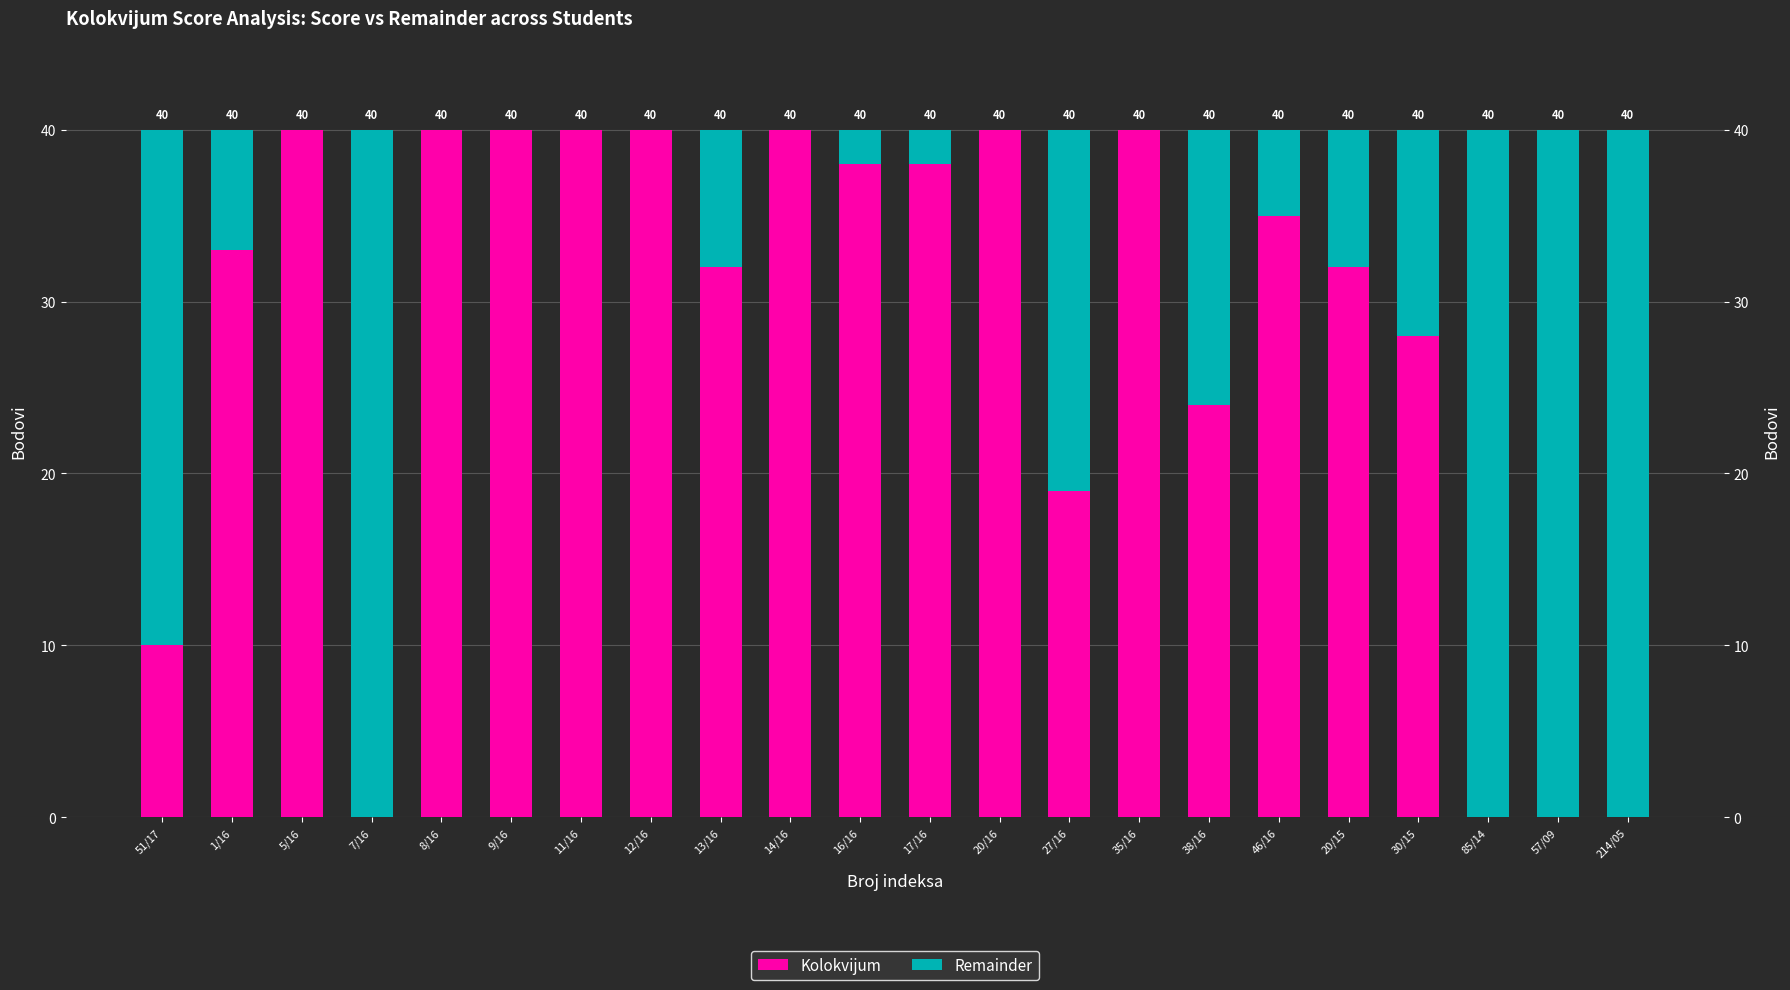

How many groups of bars are there?

22